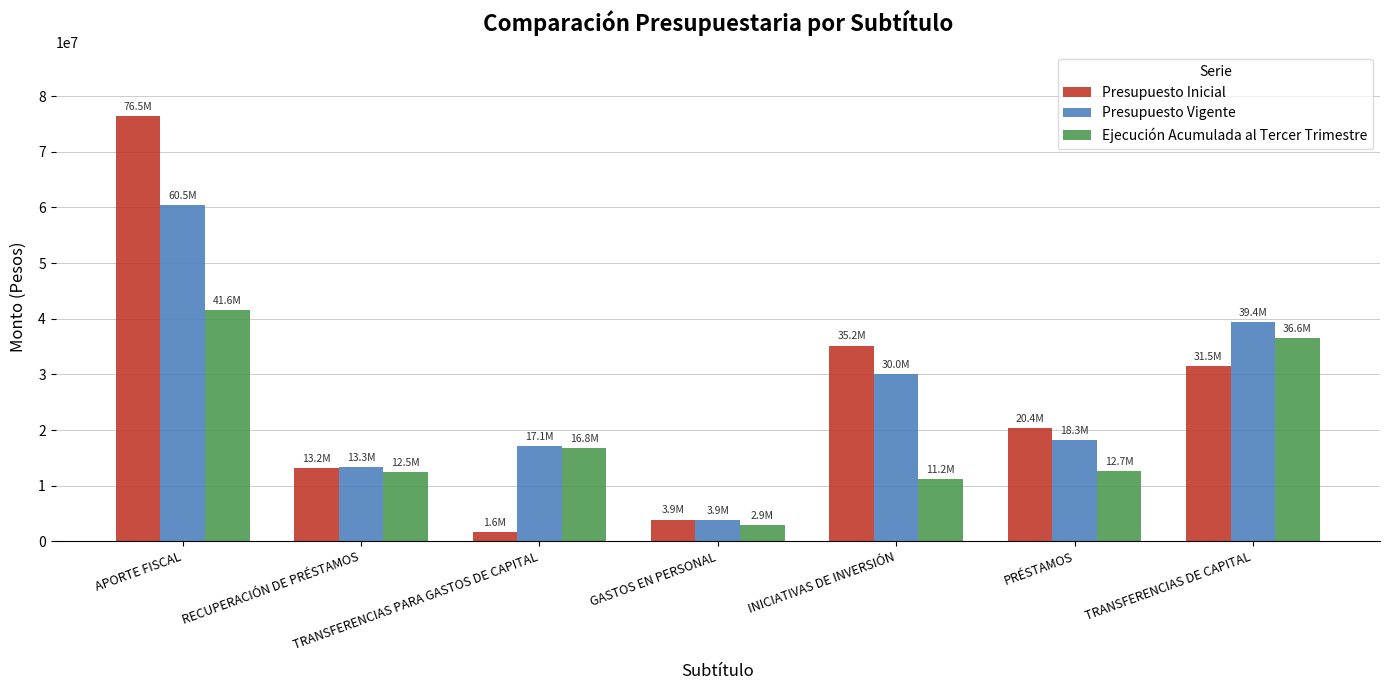

Which label corresponds to the largest value in the chart?

APORTE FISCAL